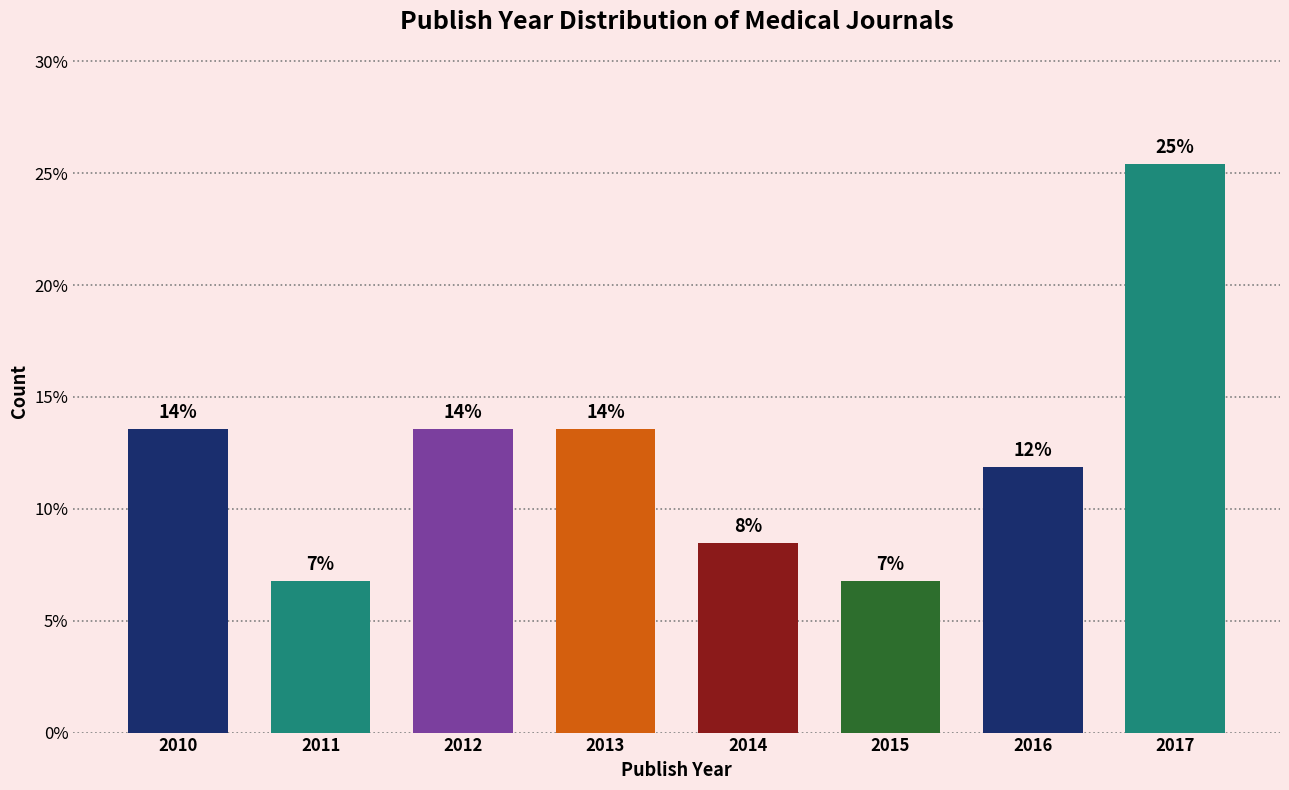

Are the bars horizontal?

No